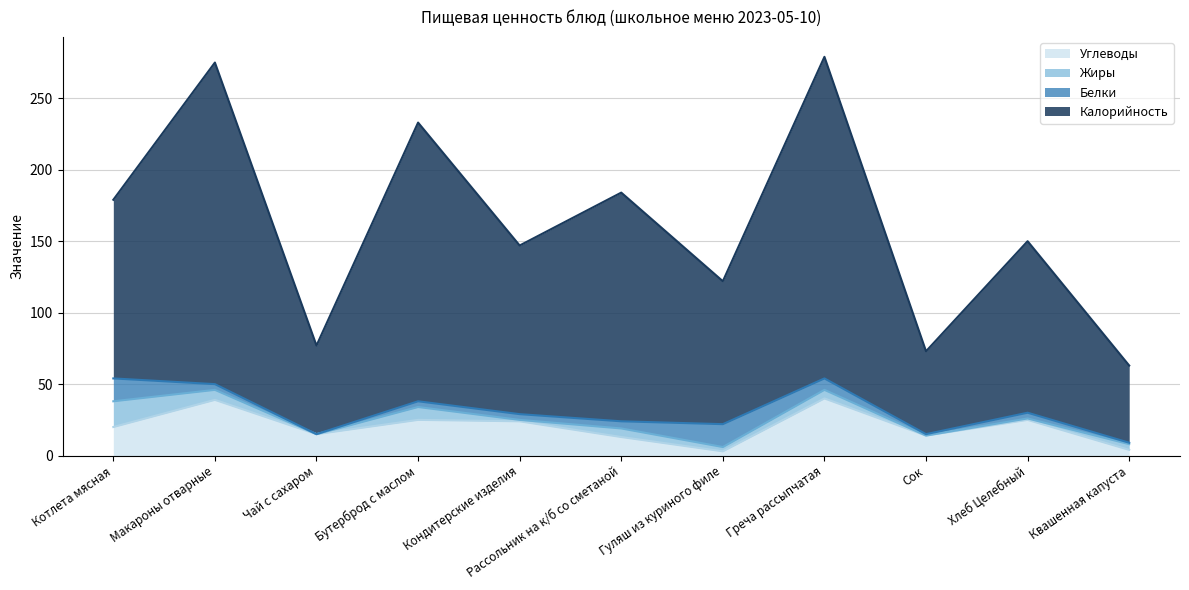

Between Бутерброд с маслом and Квашенная капуста, which series saw the biggest shift?

Калорийность